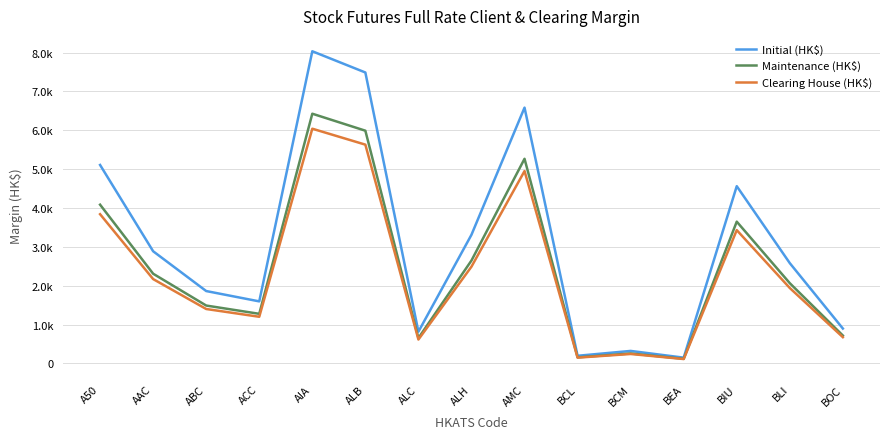

At which label does Clearing House (HK$) reach its peak?

AIA